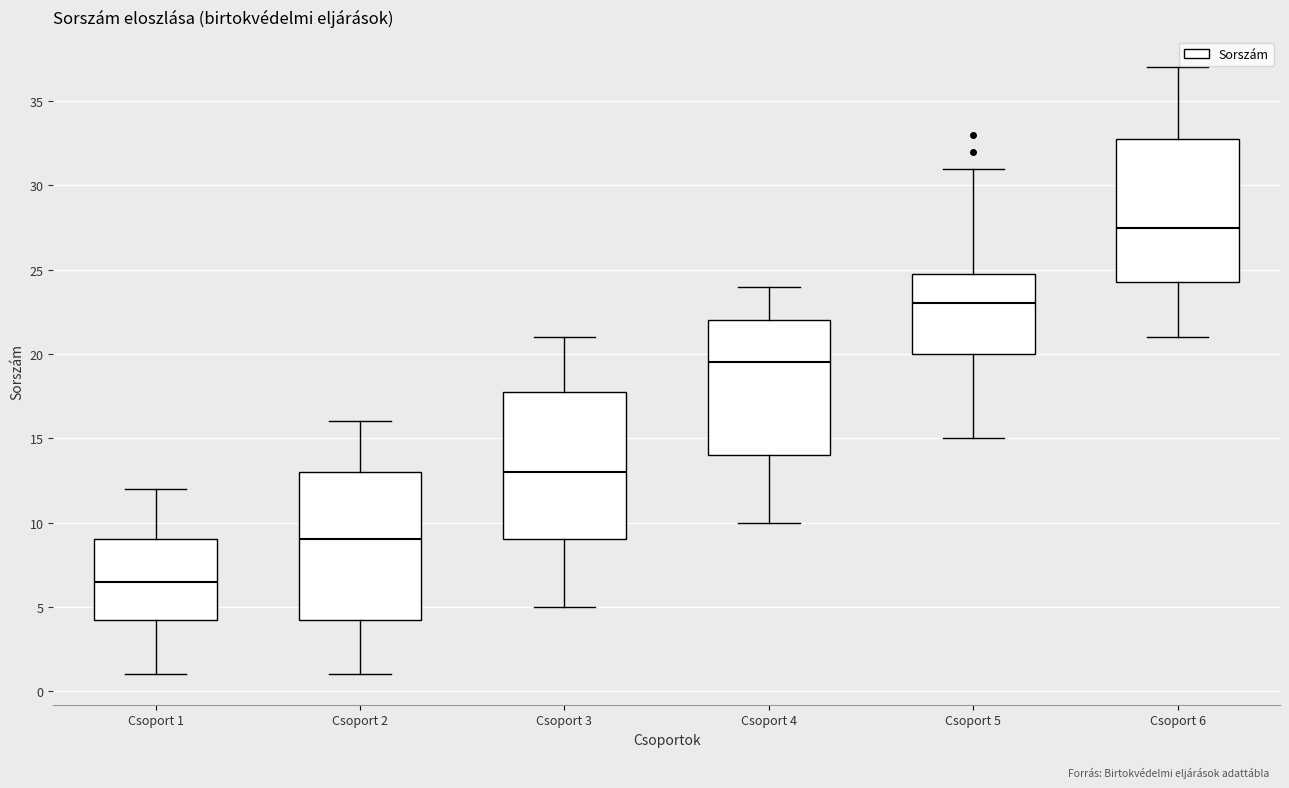

Reading left to right, read every box against the y-axis: the position of its median line, the range the box covers, and the ends of its whiskers. The values are not printed on the chart, so give them approximately, as read against the axis.

Csoport 1: median 6.5, box 4.5 to 9.0, whiskers 1.0 to 12.0
Csoport 2: median 9.0, box 4.5 to 13.0, whiskers 1.0 to 16.0
Csoport 3: median 13.0, box 9.0 to 18.0, whiskers 5.0 to 21.0
Csoport 4: median 19.5, box 14.0 to 22.0, whiskers 10.0 to 24.0
Csoport 5: median 23.0, box 20.0 to 25.0, whiskers 15.0 to 31.0
Csoport 6: median 27.5, box 24.5 to 33.0, whiskers 21.0 to 37.0